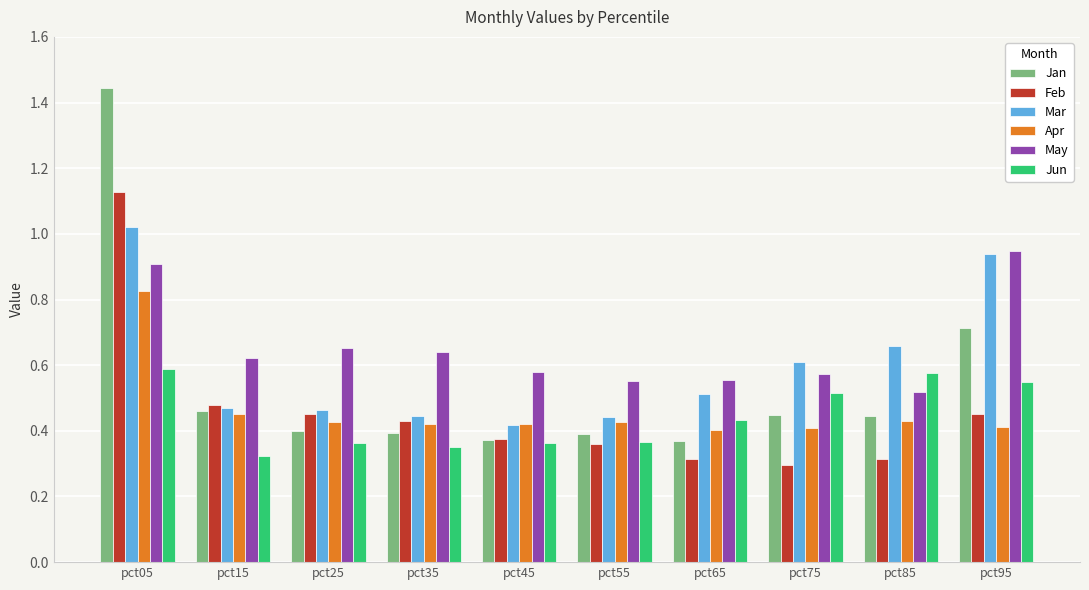

Count the Feb values in the range 0 to 1.

9